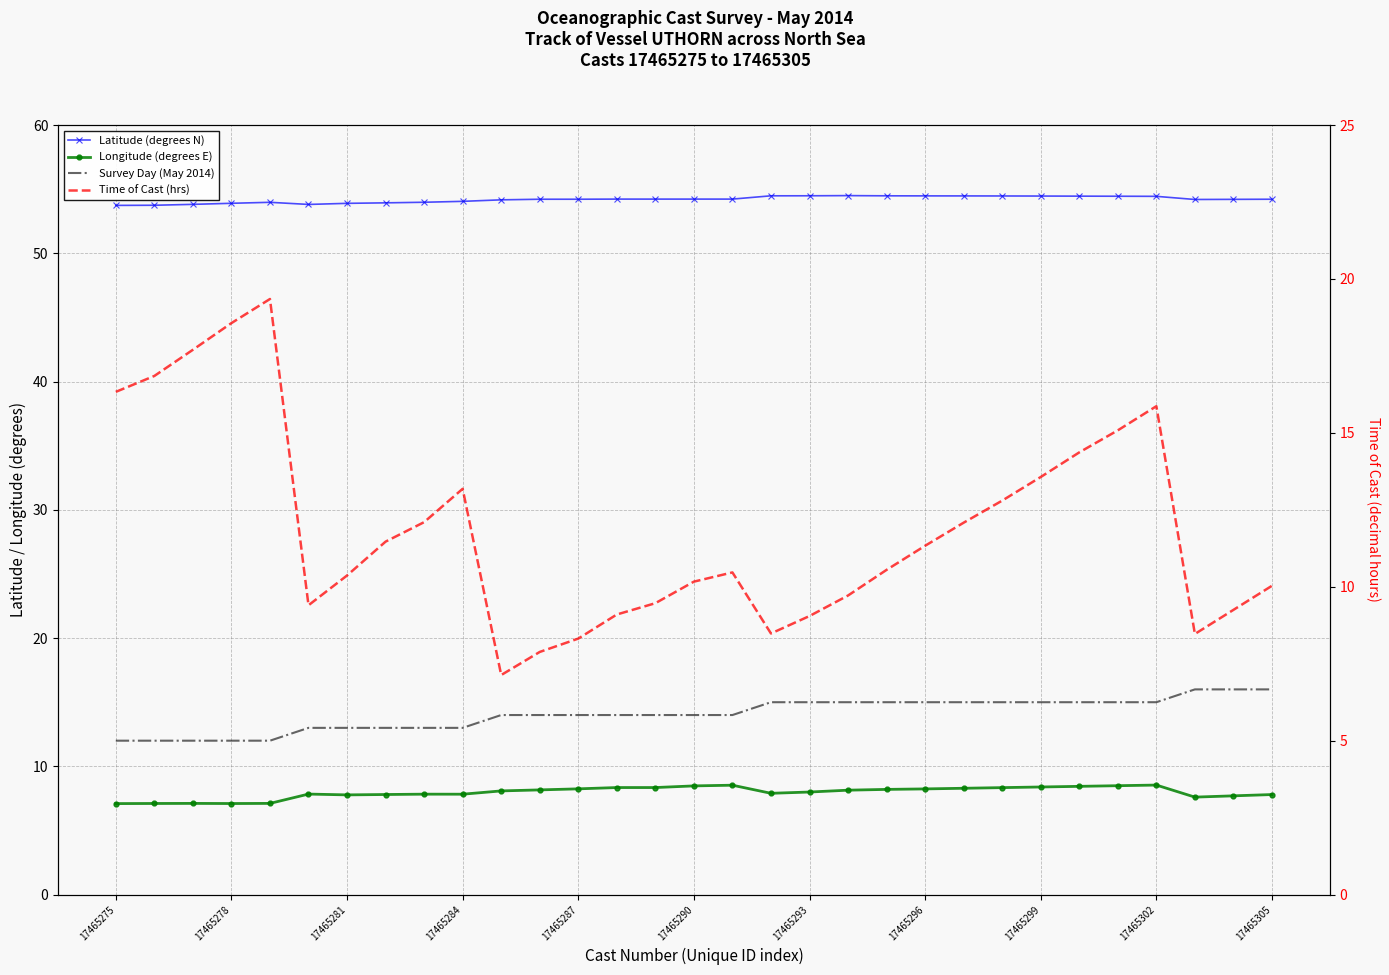

Which has a higher value, 18 or 26?

18